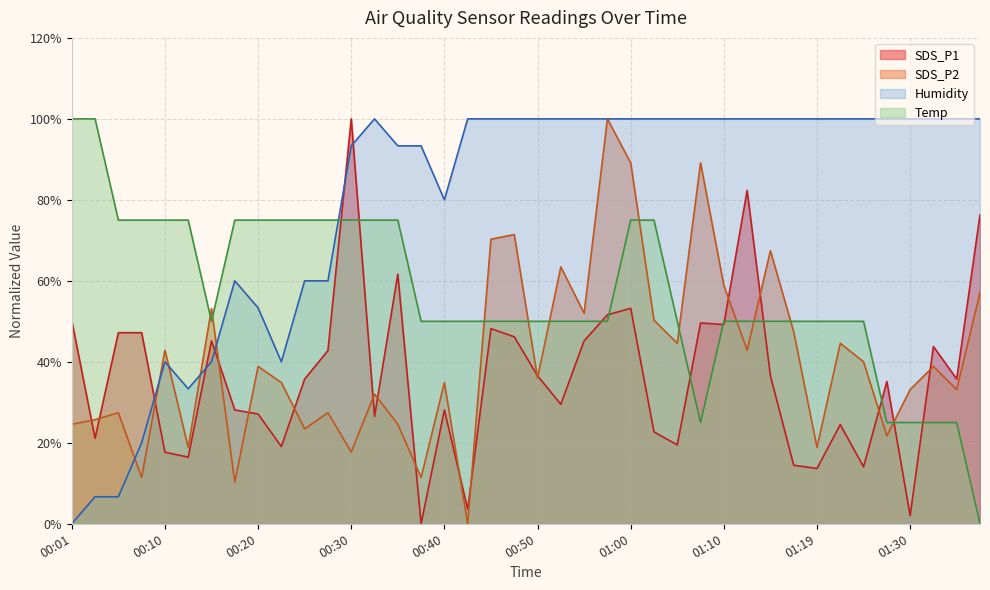

Which series has the largest total across all categories?

Humidity